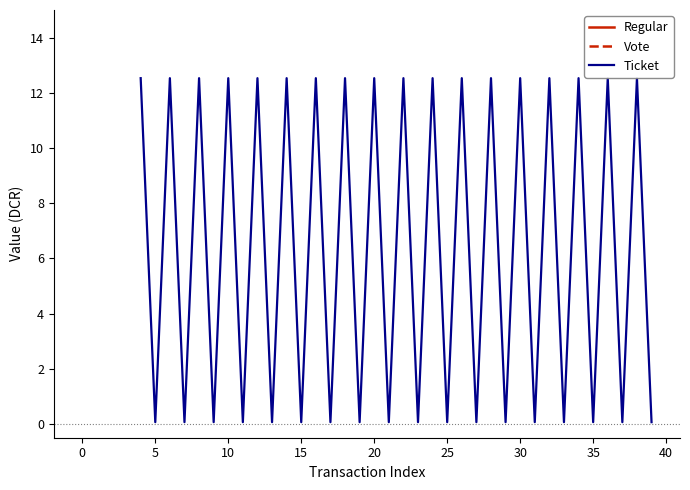

True or false: the data has more than 2 interior local peaks.

True